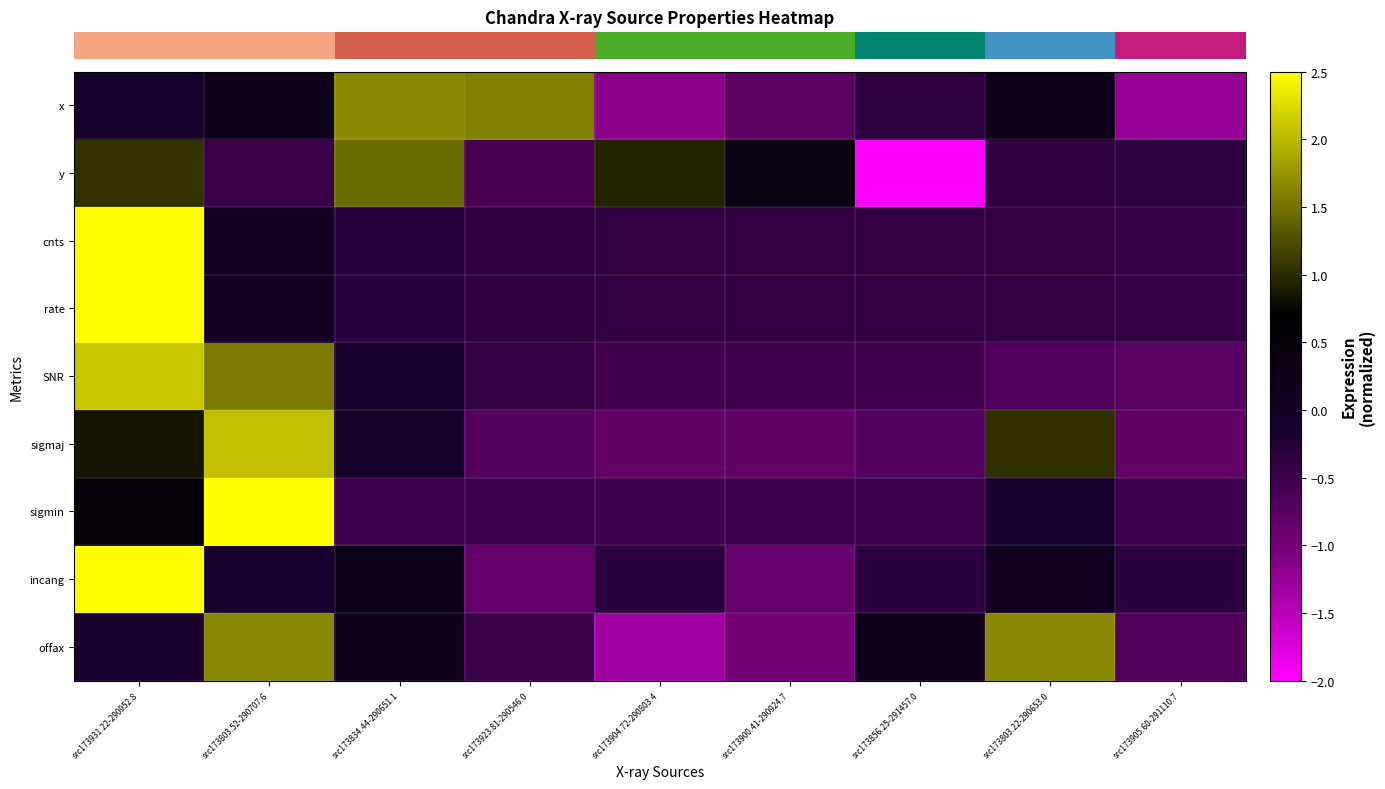

At which category is the sum across all series the highest?

src173931.22-290952.8